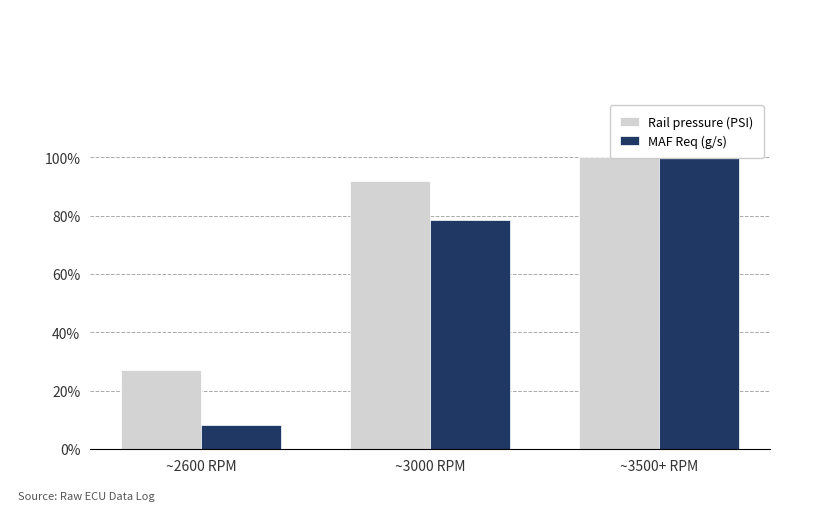

List the series in order of their peak value, lowest first.

Rail pressure (PSI), MAF Req (g/s)